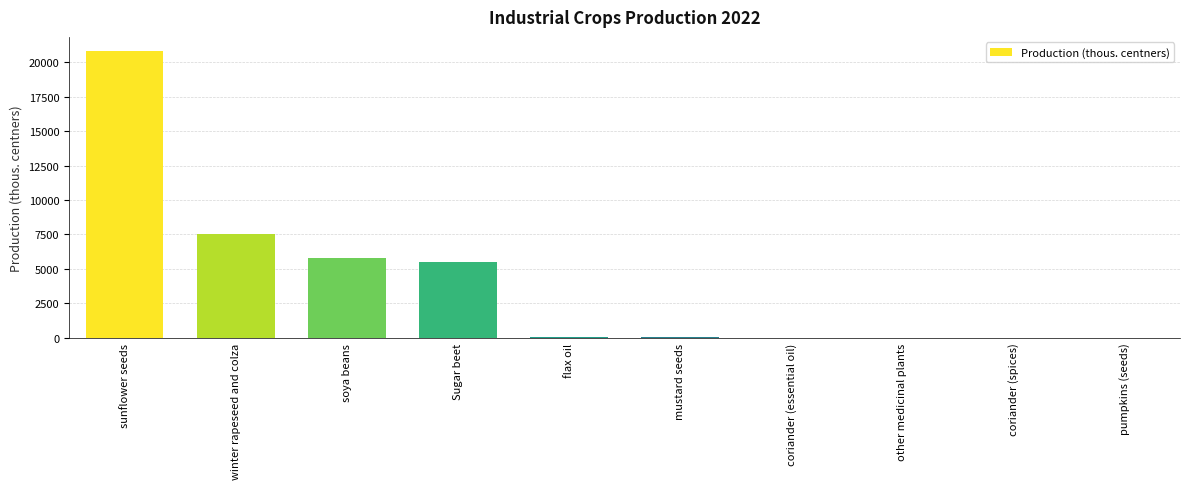

Count the number of data series in this chart.

1